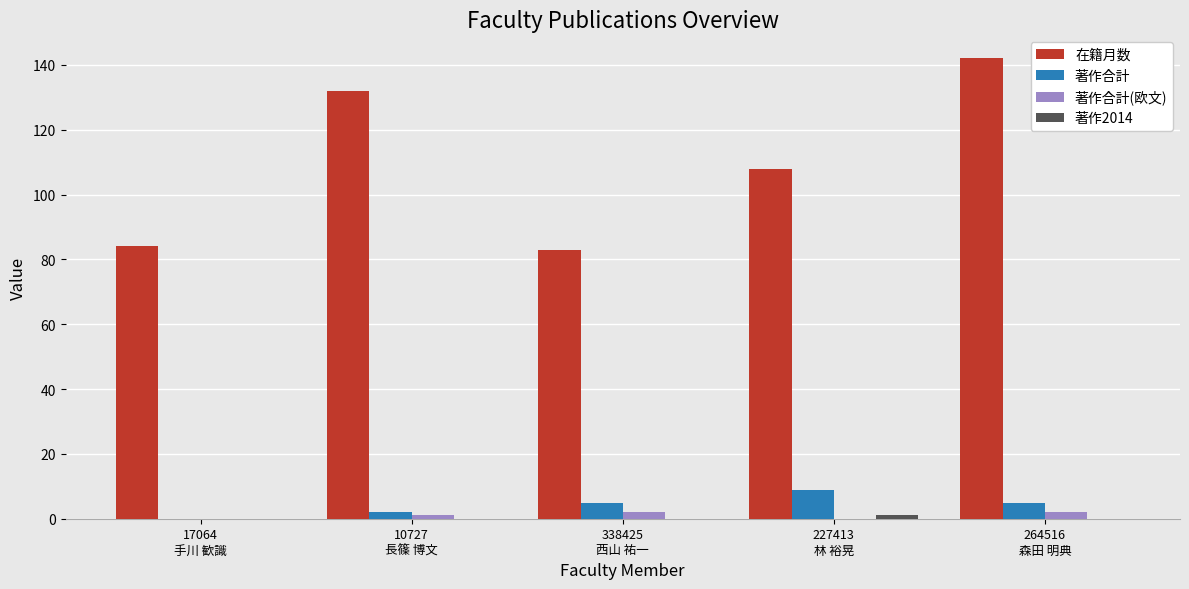

What is the maximum value shown in the chart?

142